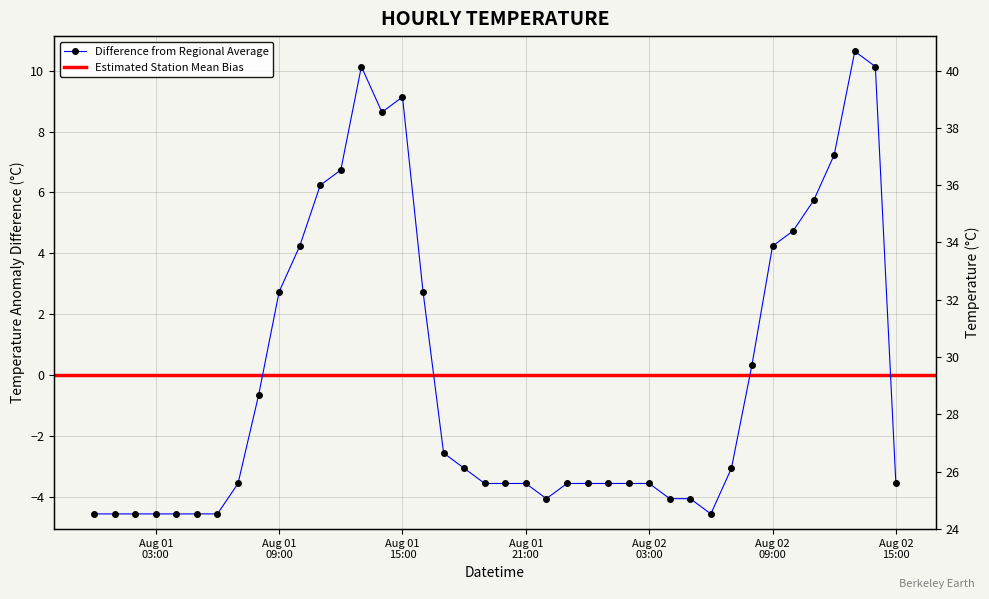

What is the difference between the values at 2015-08-02 04:00 and 2015-08-01 18:00?

1.0